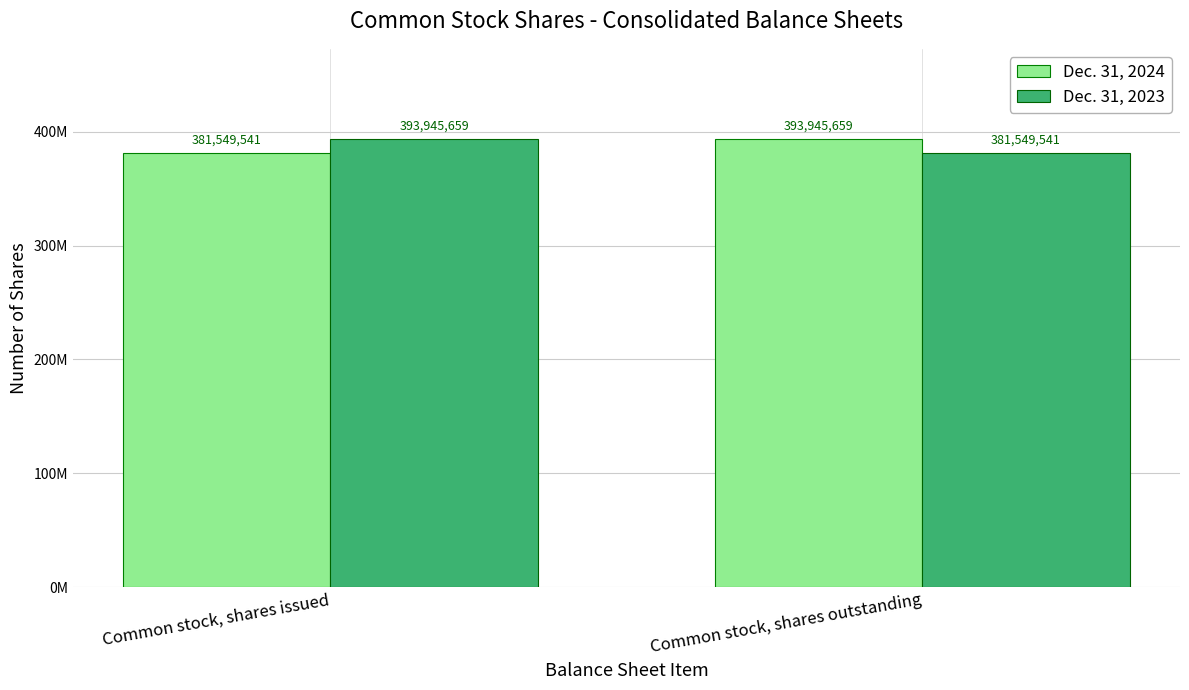

Does the chart contain stacked bars?

No